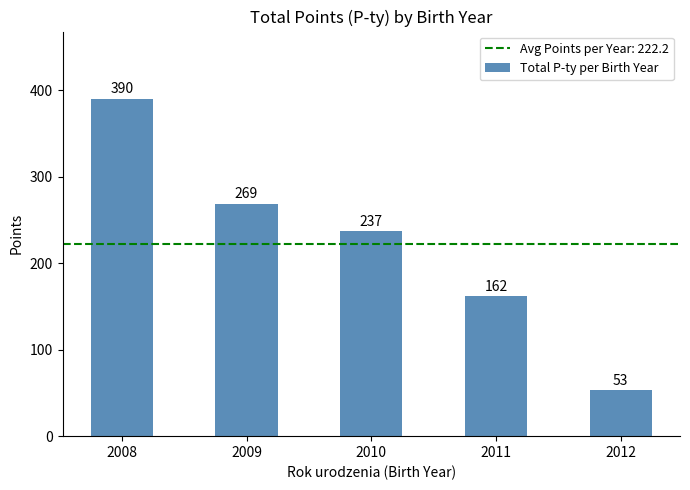

Are the bars horizontal?

No